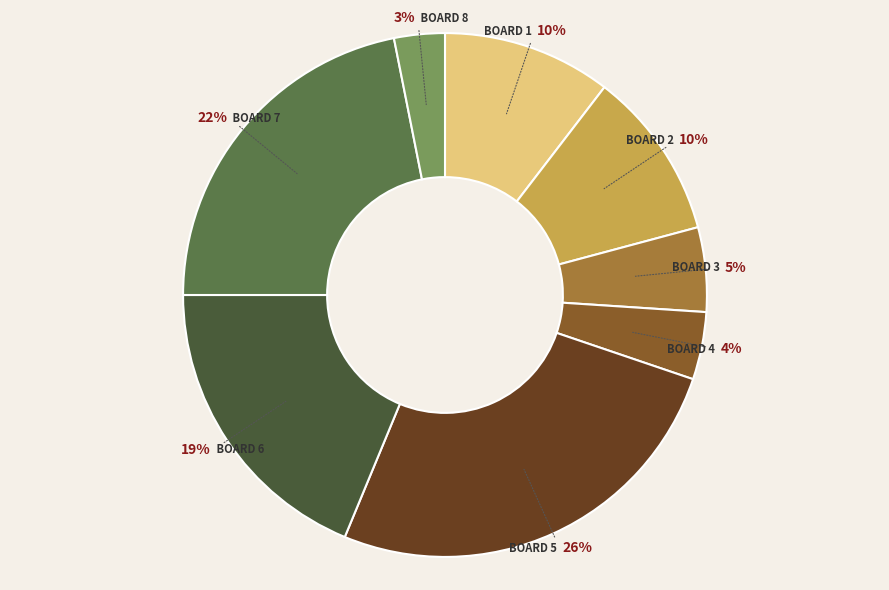

To the nearest percent, what is the difference between the largest and smallest slice percentages?

23%